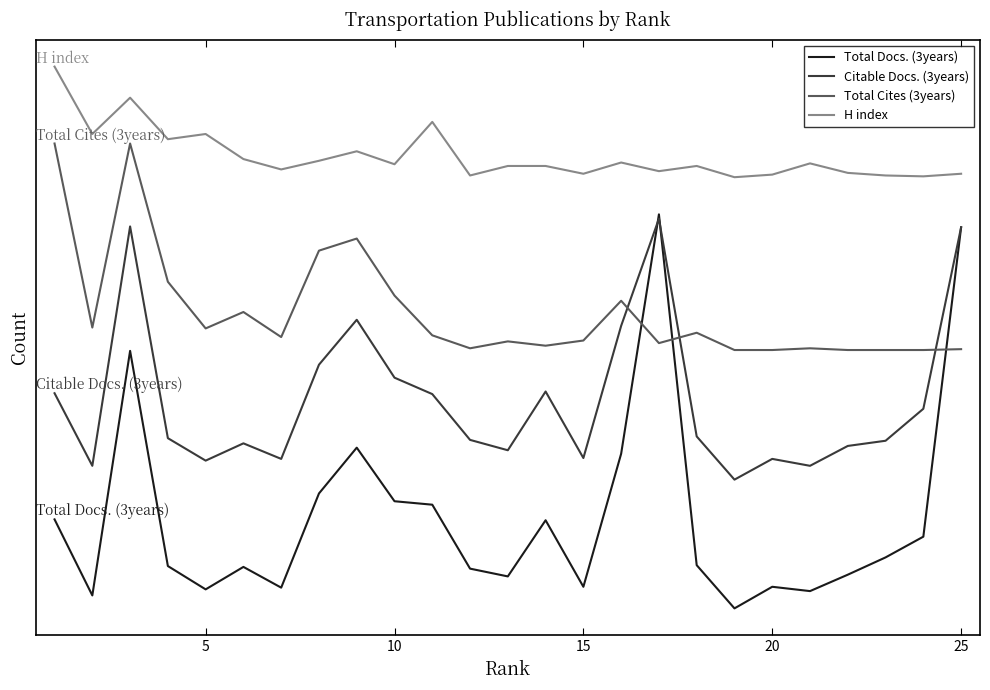

Does the chart display data point markers on the line(s)?

No